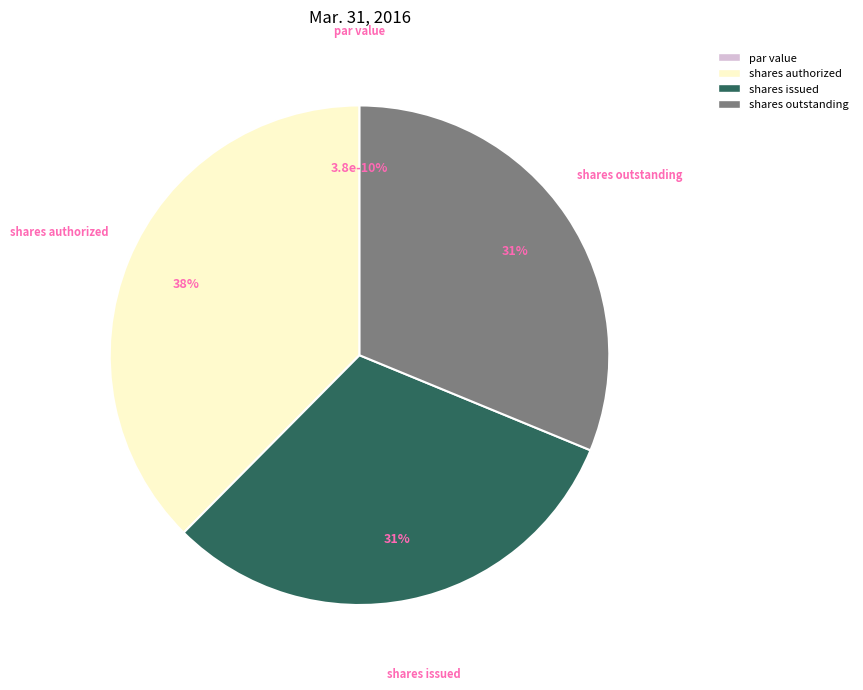

To the nearest percent, what percentage of the pie is Common stock, shares authorized?

38%